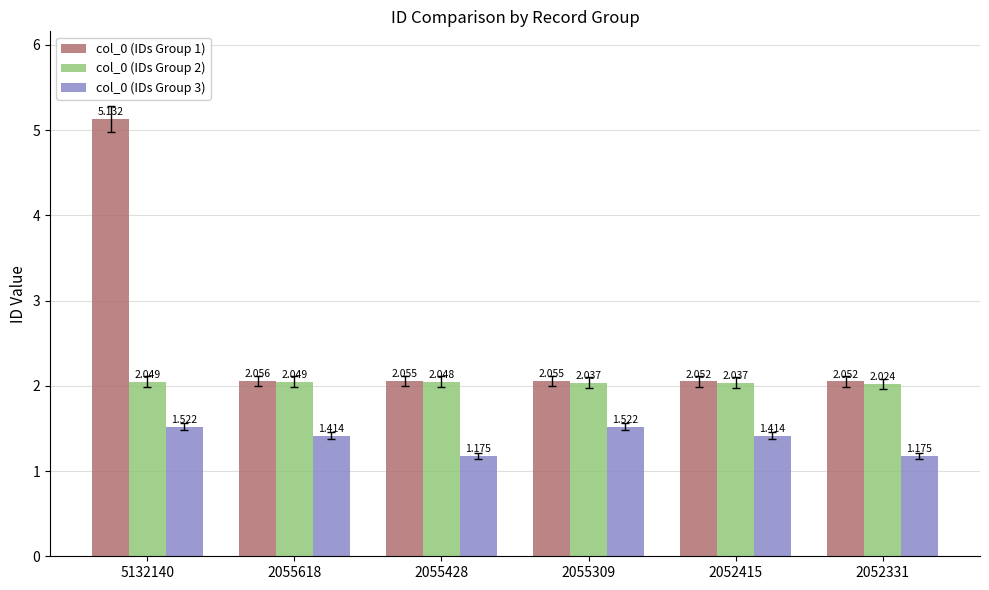

What are all the series names shown in the legend?

col_0 (IDs Group 1), col_0 (IDs Group 2), col_0 (IDs Group 3)